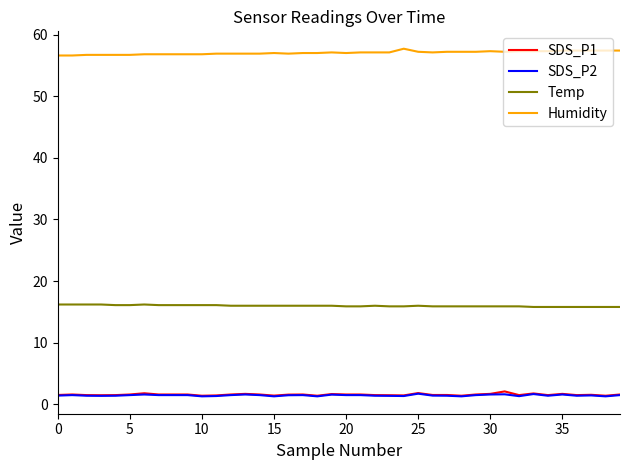

What is the difference between the second highest and second lowest values in the SDS_P2 series?

0.4